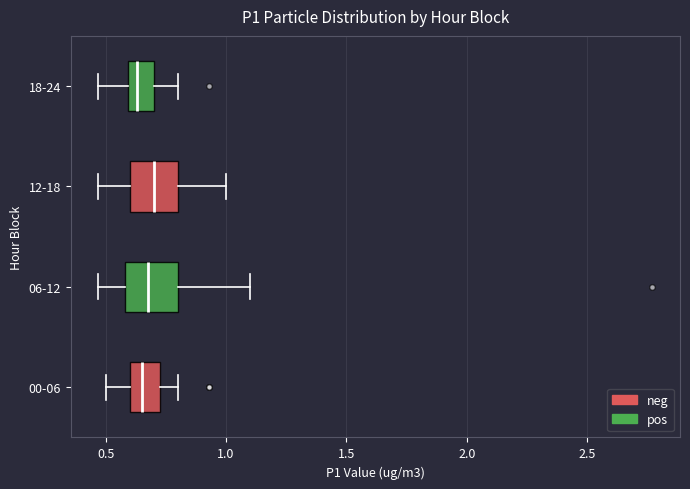

Where is the left edge of the box for 18-24 on the x-axis? The values are not printed on the chart, so give them approximately, as read against the axis.

0.60